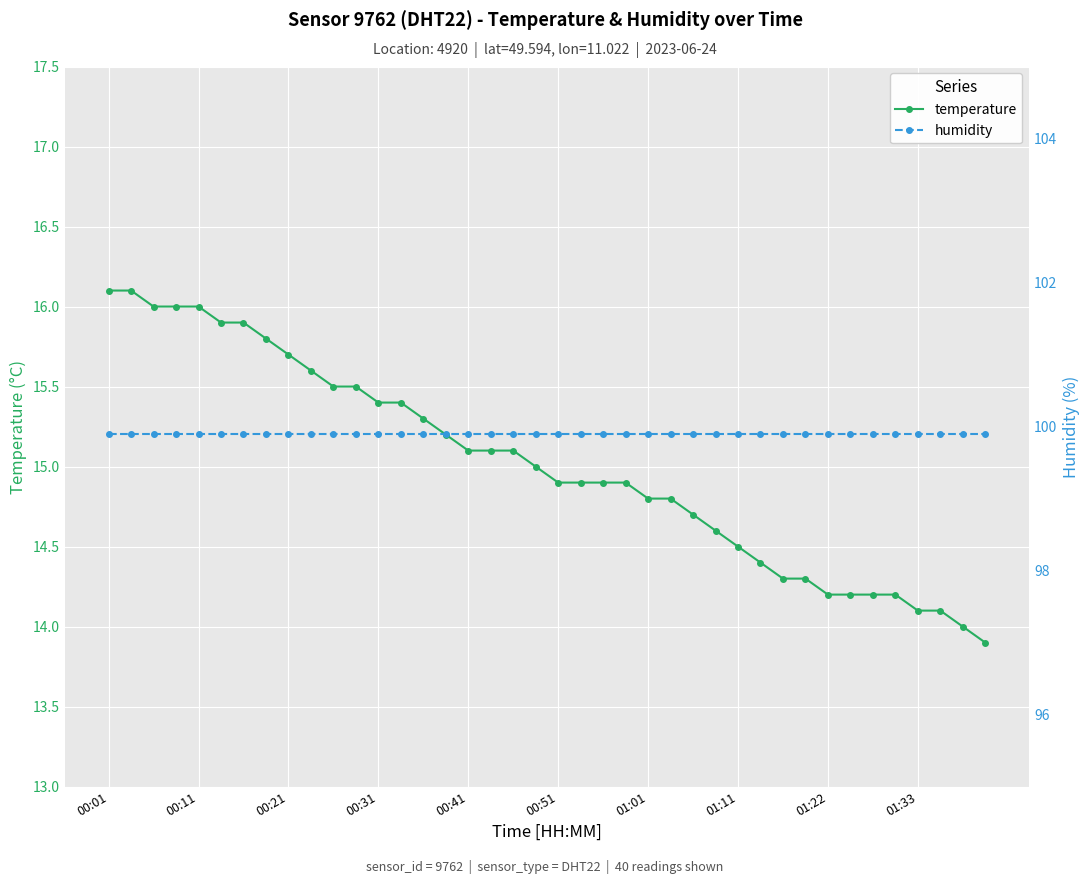

What is the minimum value for temperature?

13.9